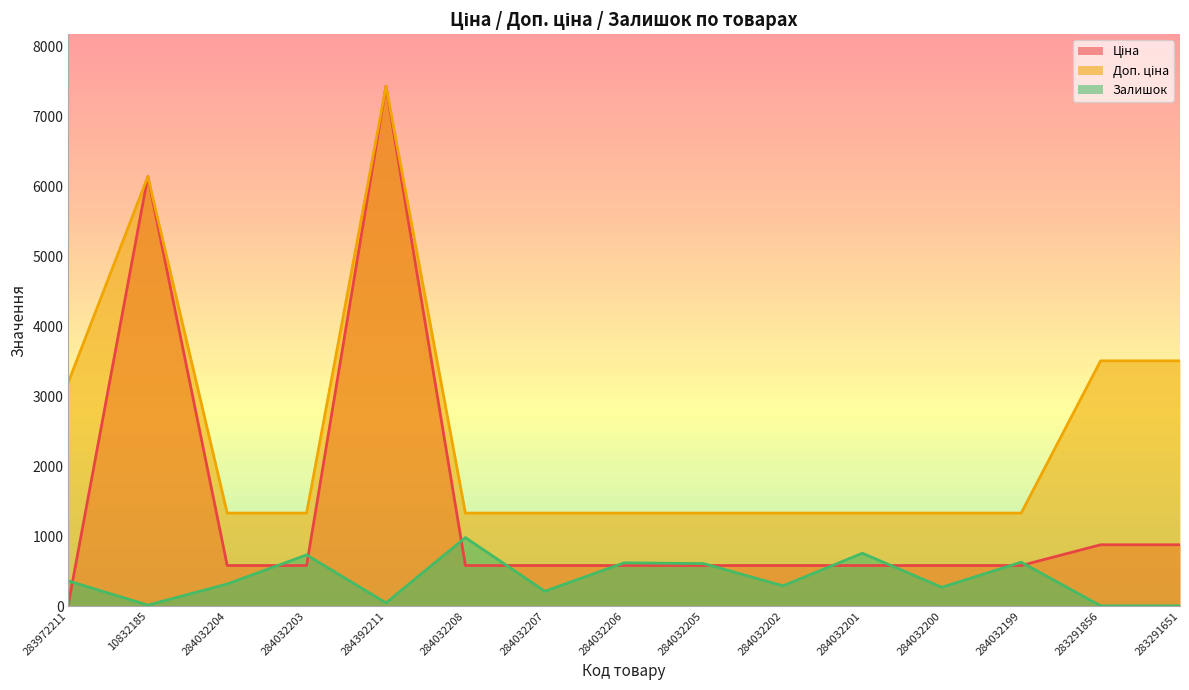

At which category is the sum across all series the highest?

284392211